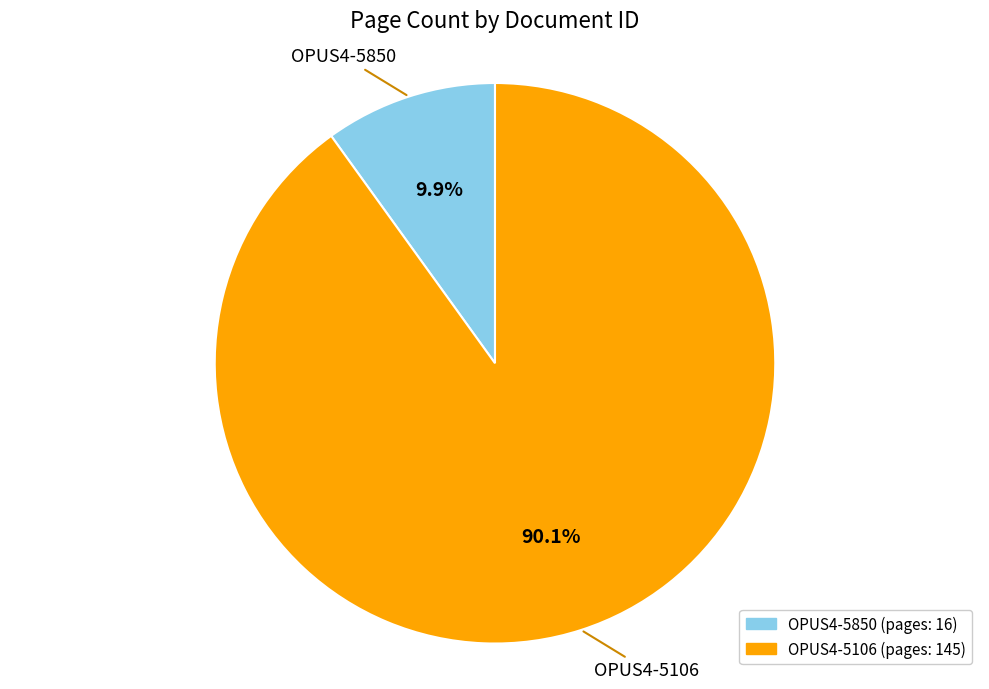

To the nearest percent, what is the average slice percentage?

50%